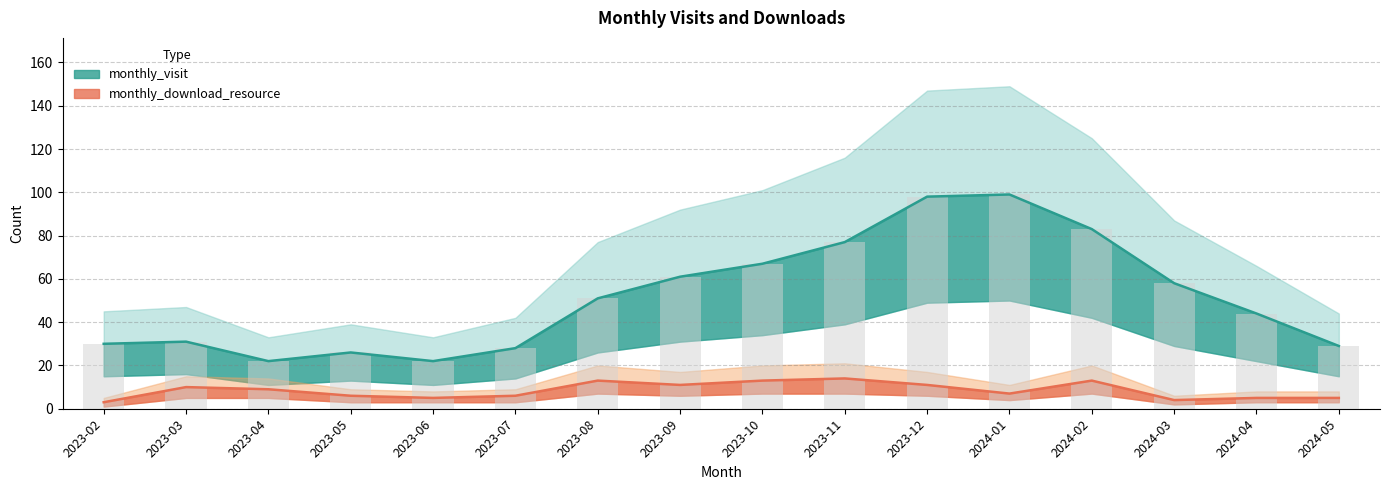

What is the spread (max minus min) of values at 2023-05?

20